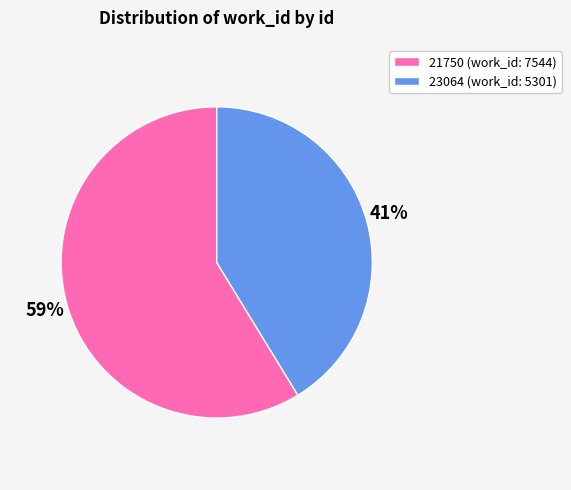

True or false: 23064 accounts for 41% of the total.

True